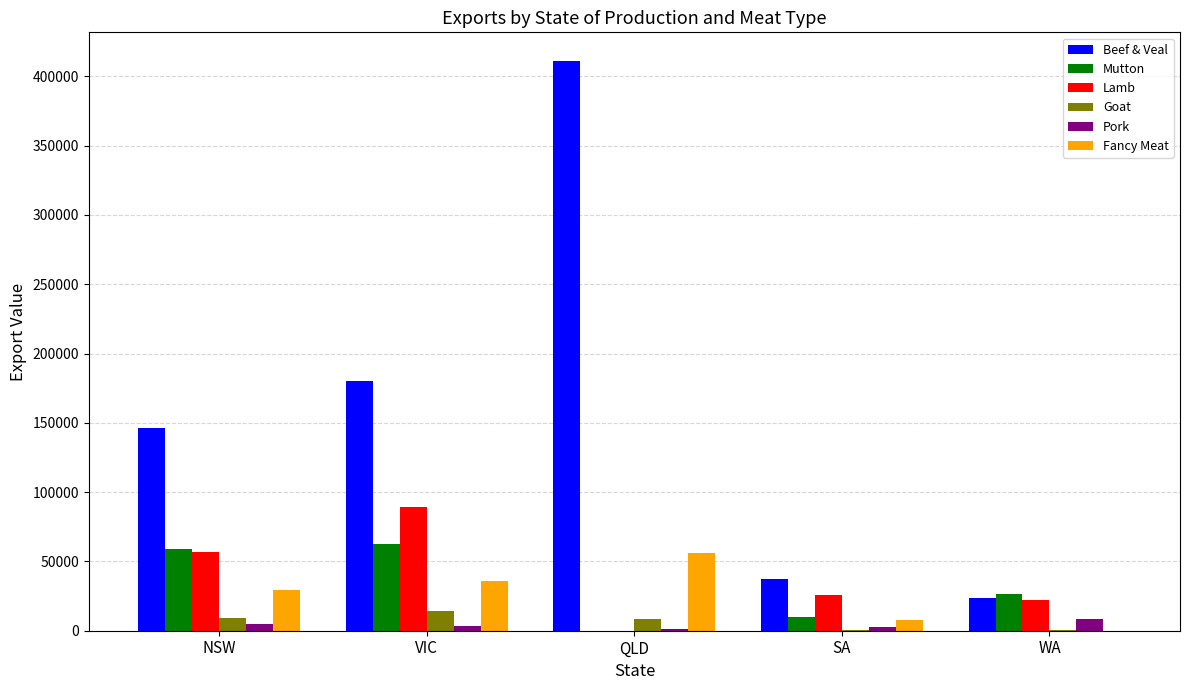

Are the bars grouped side by side (vs. stacked)?

Yes